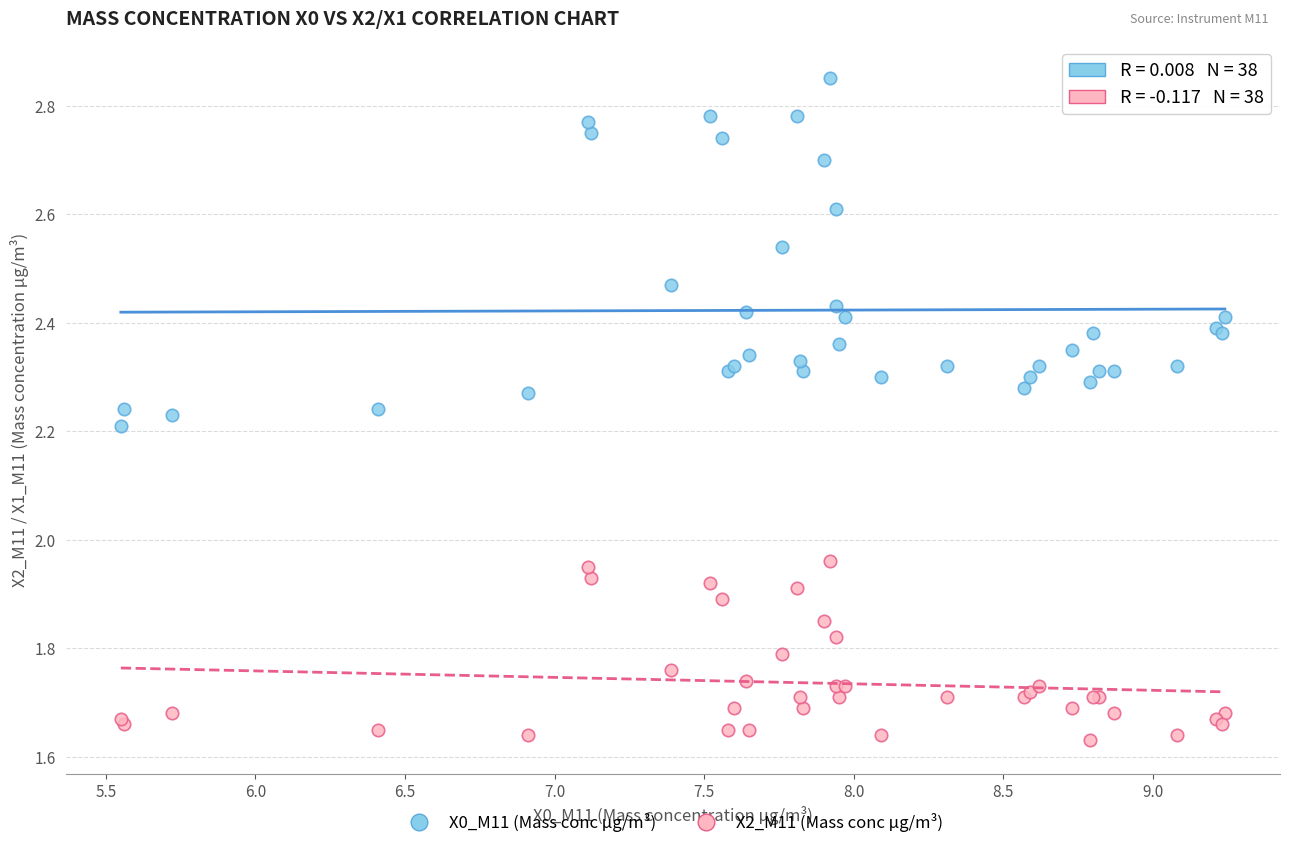

What are all the series names shown in the legend?

X0_M11 (Mass conc μg/m³), X2_M11 (Mass conc μg/m³)